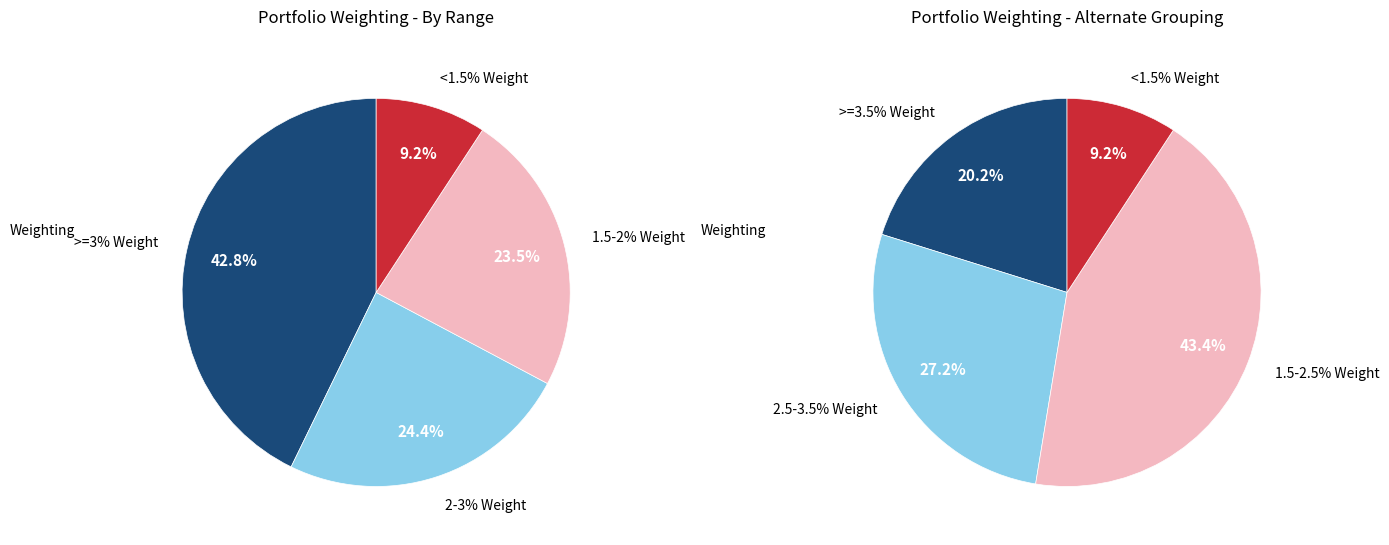

True or false: STWD accounts for 12% of the total.

False